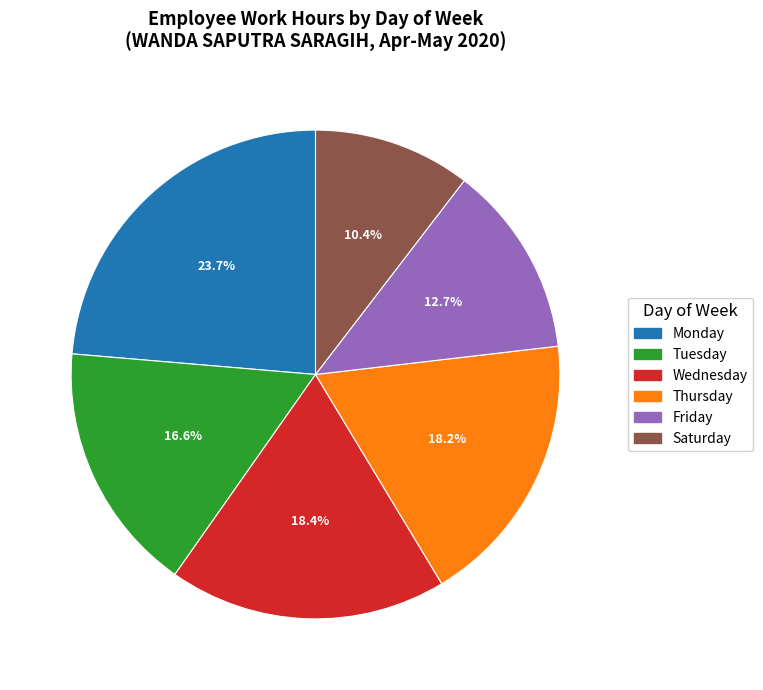

Approximately how many times larger is the value at Wednesday compared to Thursday?

1.0